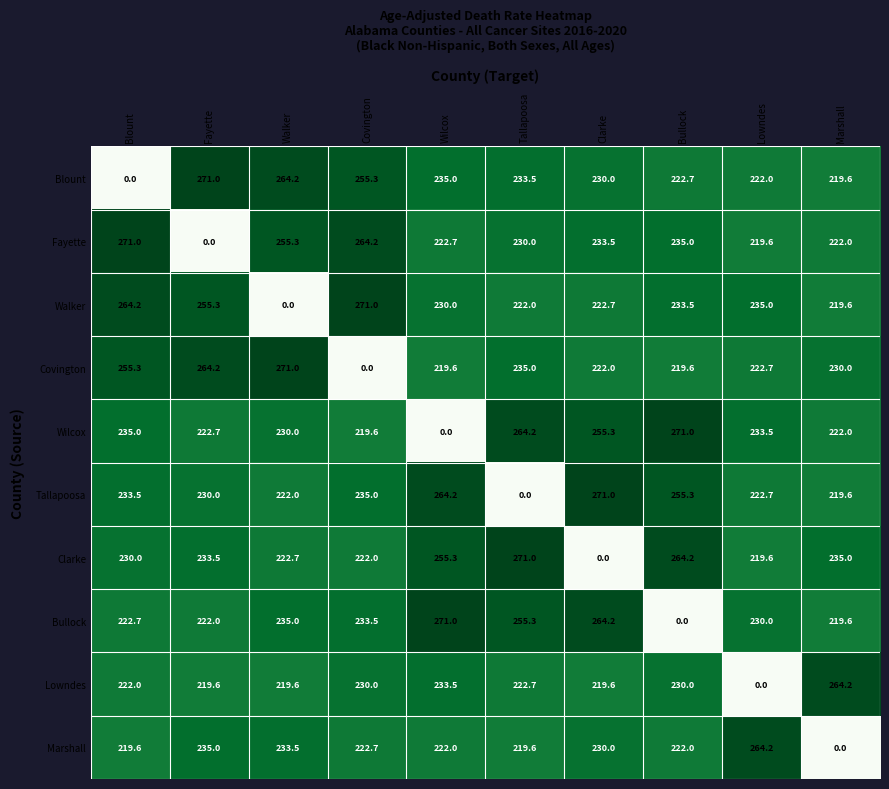

Where does the Clarke series first go above 233?

Fayette